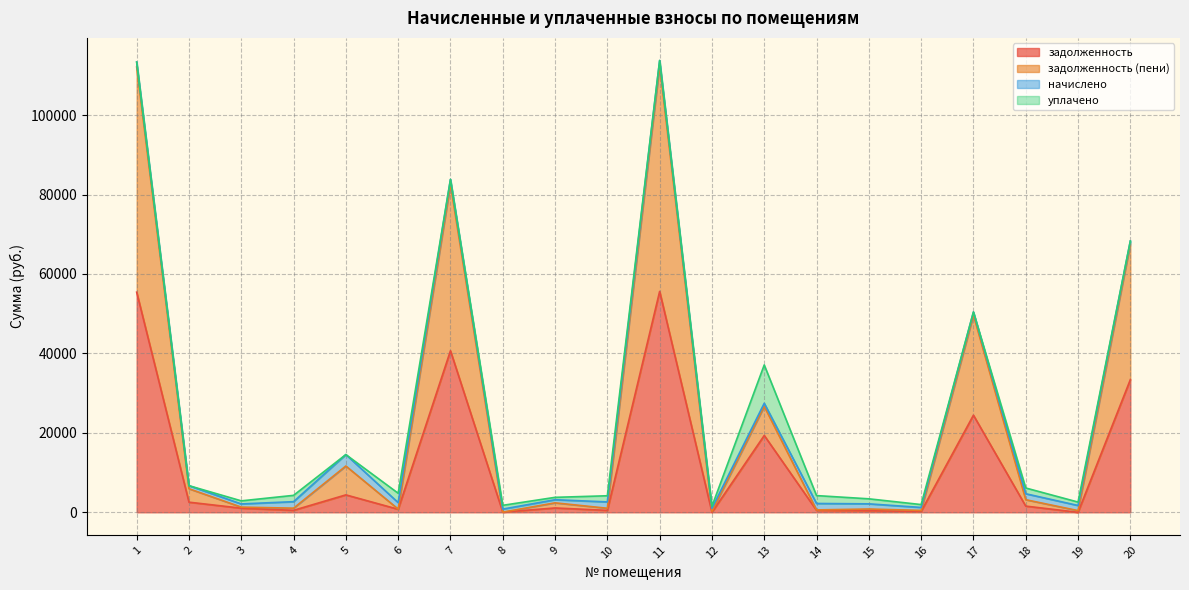

What is the highest value of the задолженность series?

55611.1